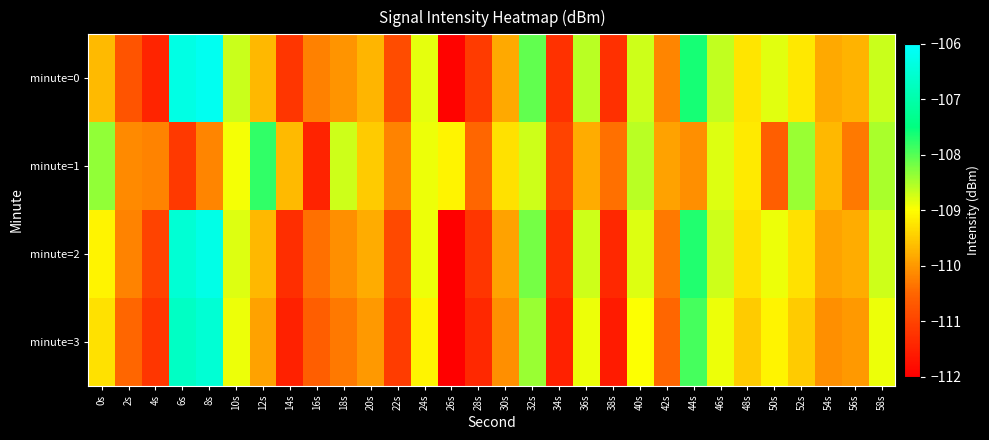

What is the spread (max minus min) of values at 46s?

0.3